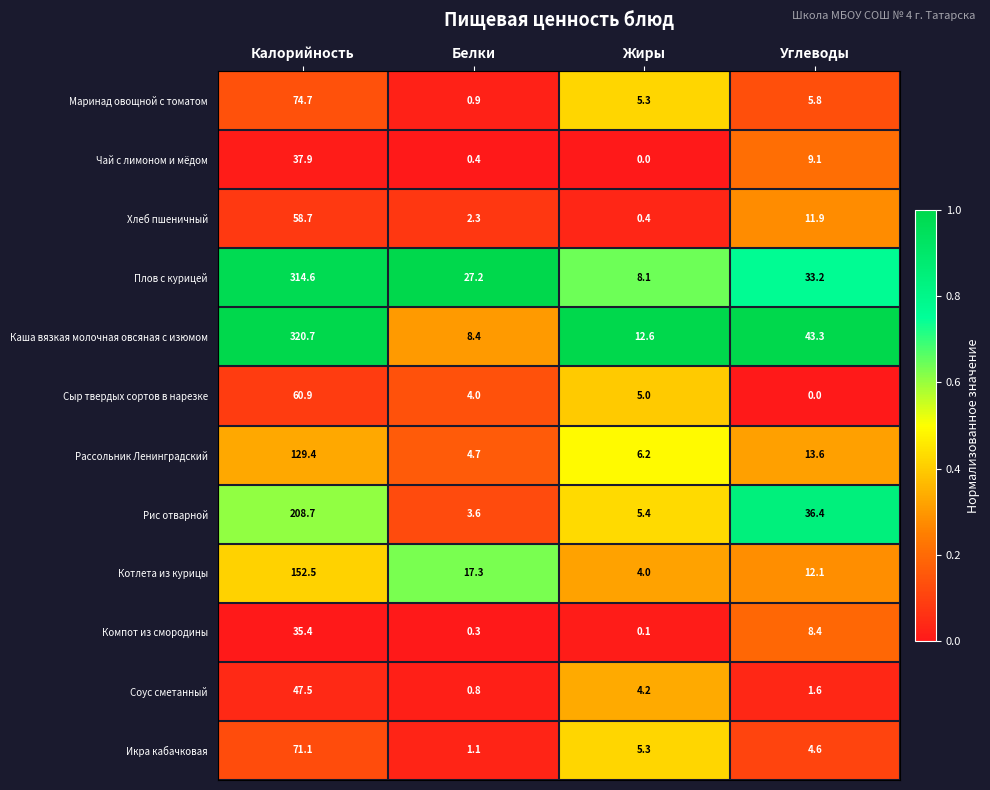

What is the difference between the Котлета из курицы values at Калорийность and Углеводы?

140.4